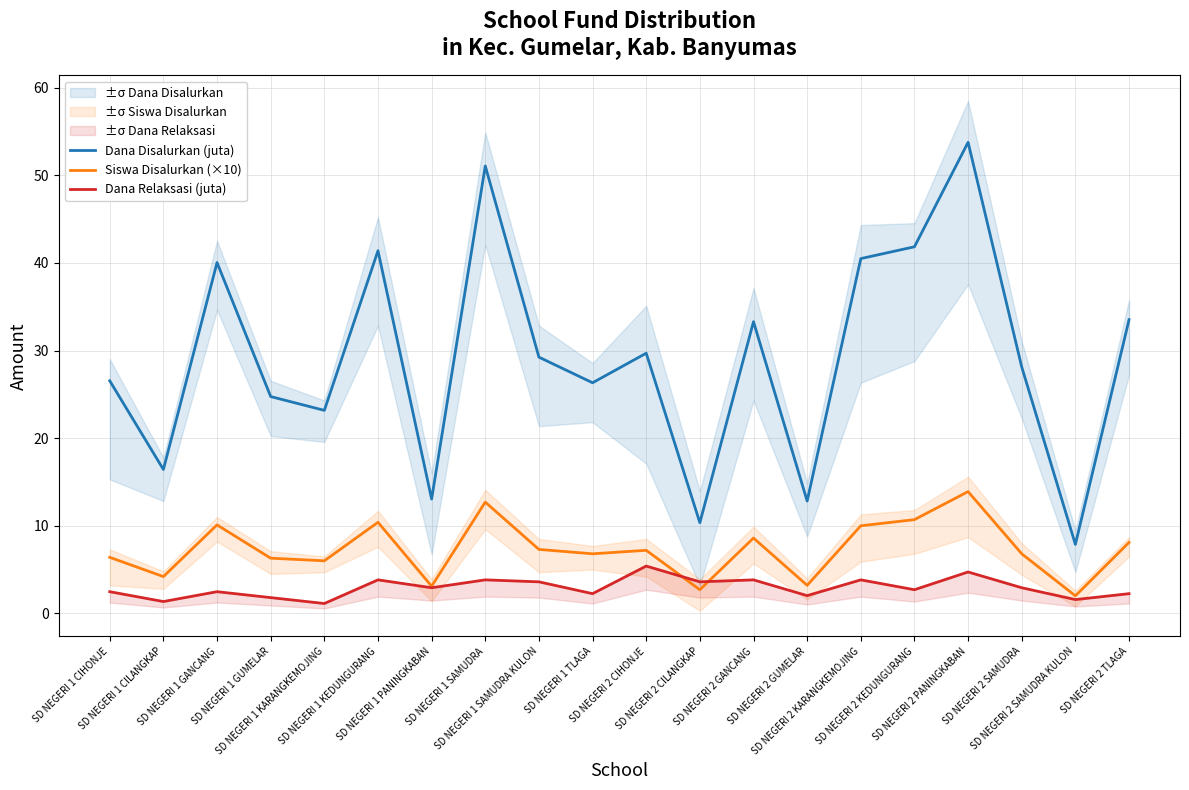

True or false: Siswa Disalurkan (×10) and Dana Relaksasi (juta) intersect in this chart.

True